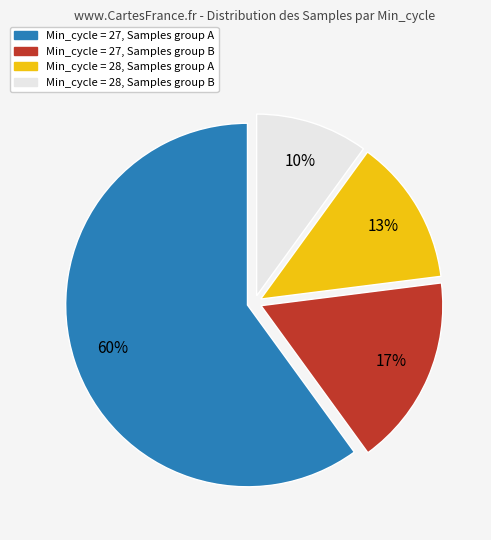

How many slices are in this pie chart?

4